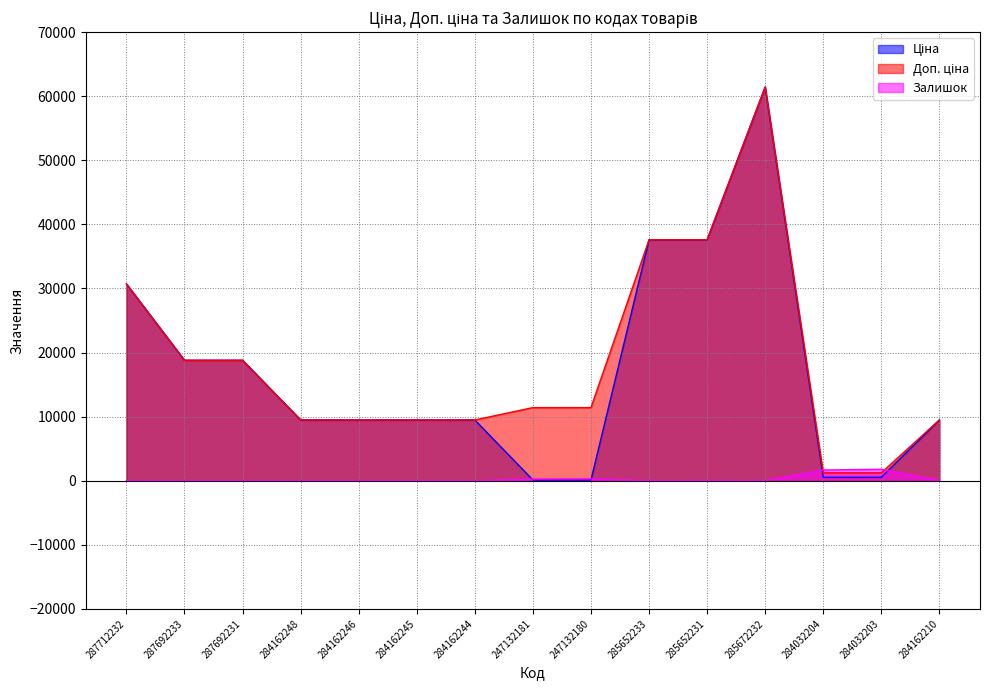

How many values in the Ціна series exceed 9480?

11